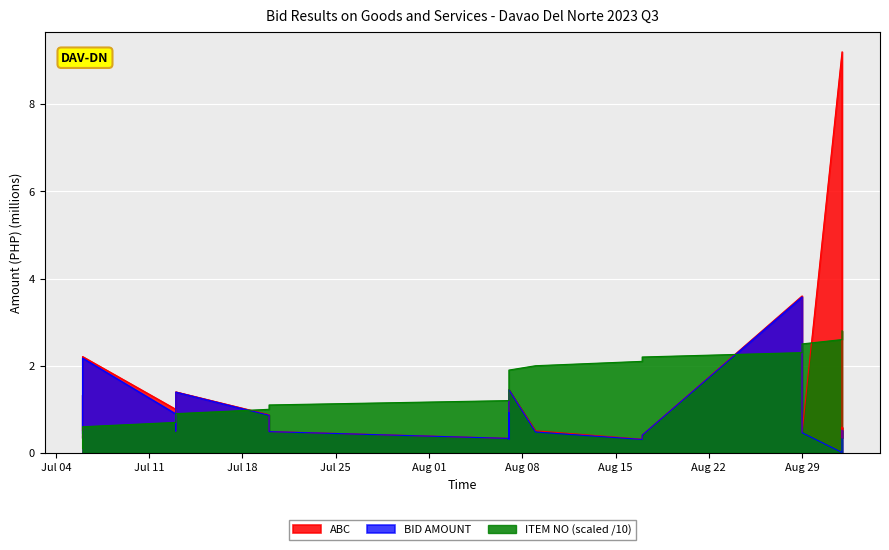

How many distinct data groups are displayed?

3